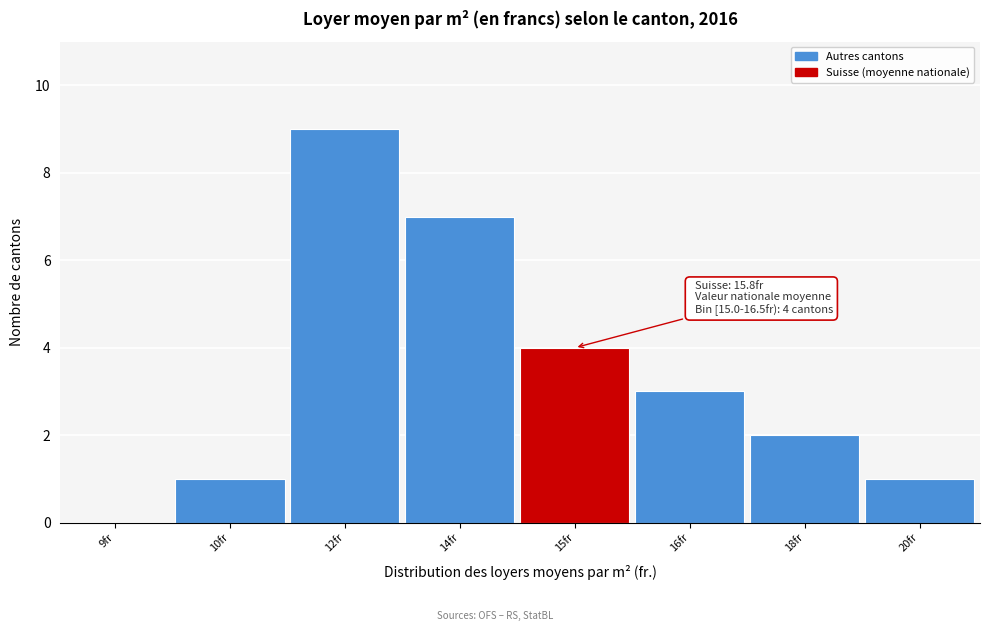

Reading left to right, transcribe all the data shown in this chart.

9fr=0	10fr=1	12fr=9	14fr=7	15fr=4	16fr=3	18fr=2	20fr=1